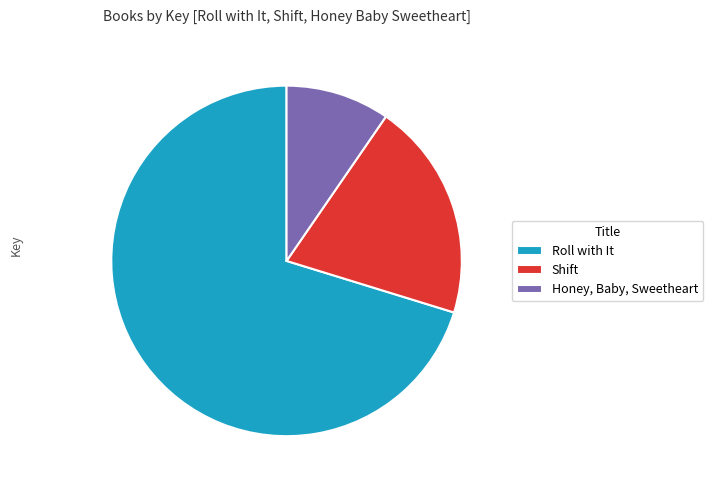

Is it true that Honey, Baby, Sweetheart is 10% of the pie?

True